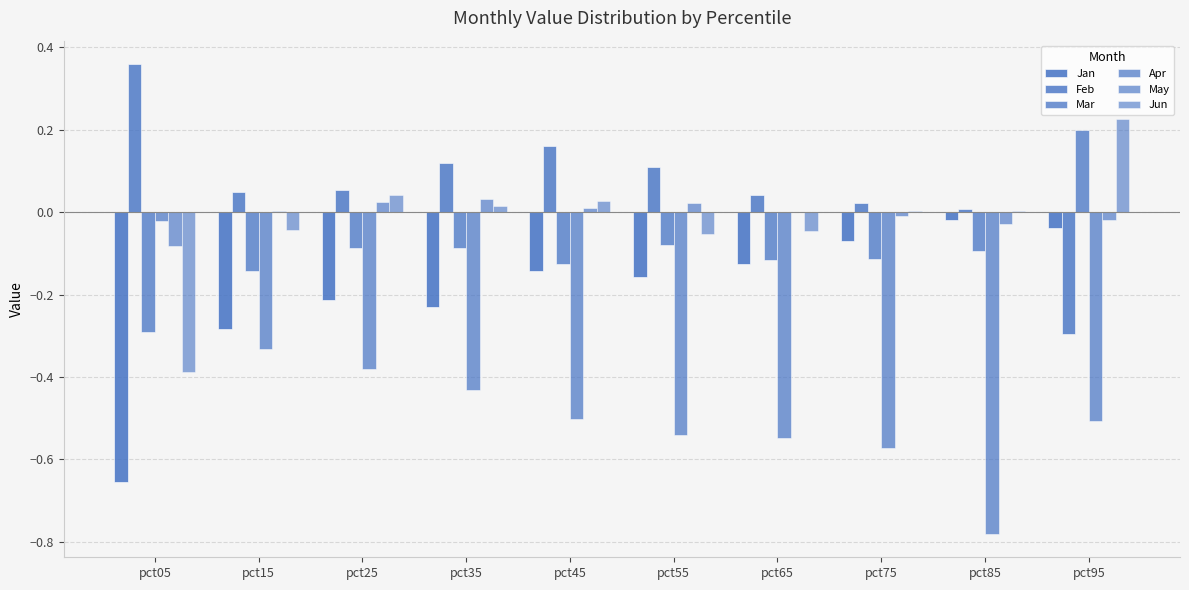

Which series changed the most between pct45 and pct65?

Feb